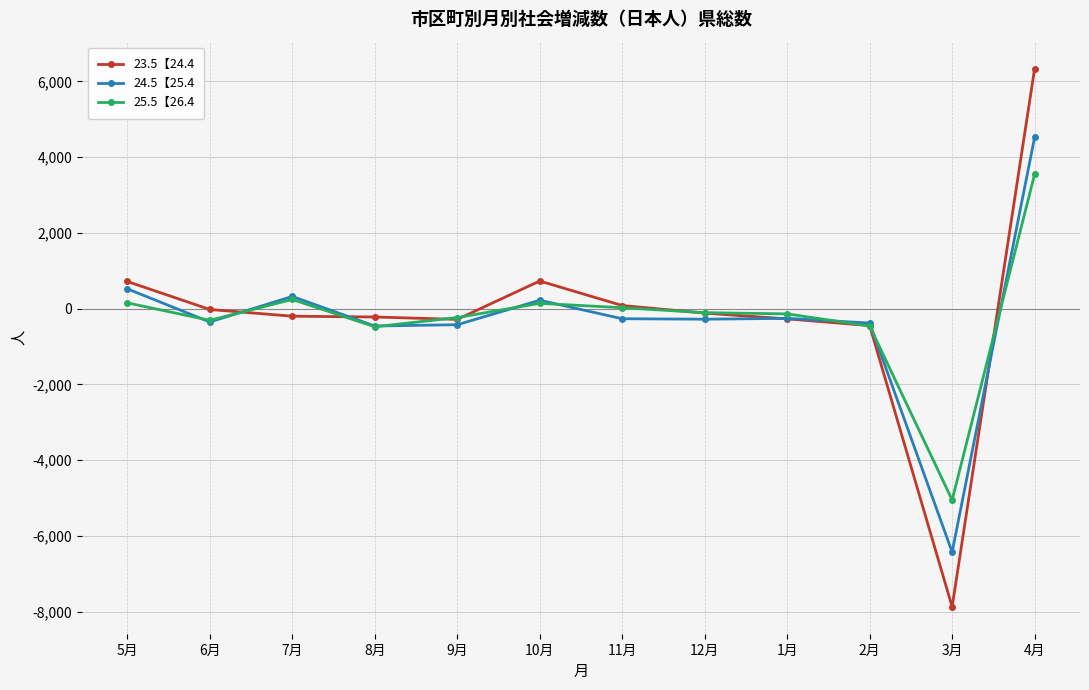

List the series in order of their peak value, highest first.

23.5【24.4, 24.5【25.4, 25.5【26.4